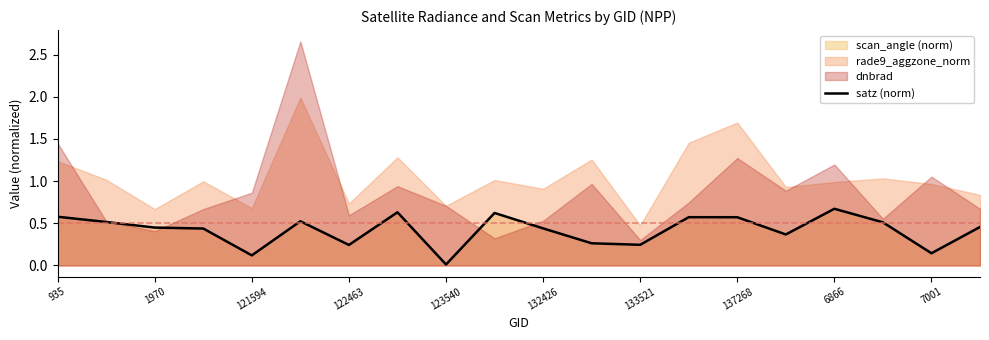

What is the difference between the second highest and second lowest values?

0.5